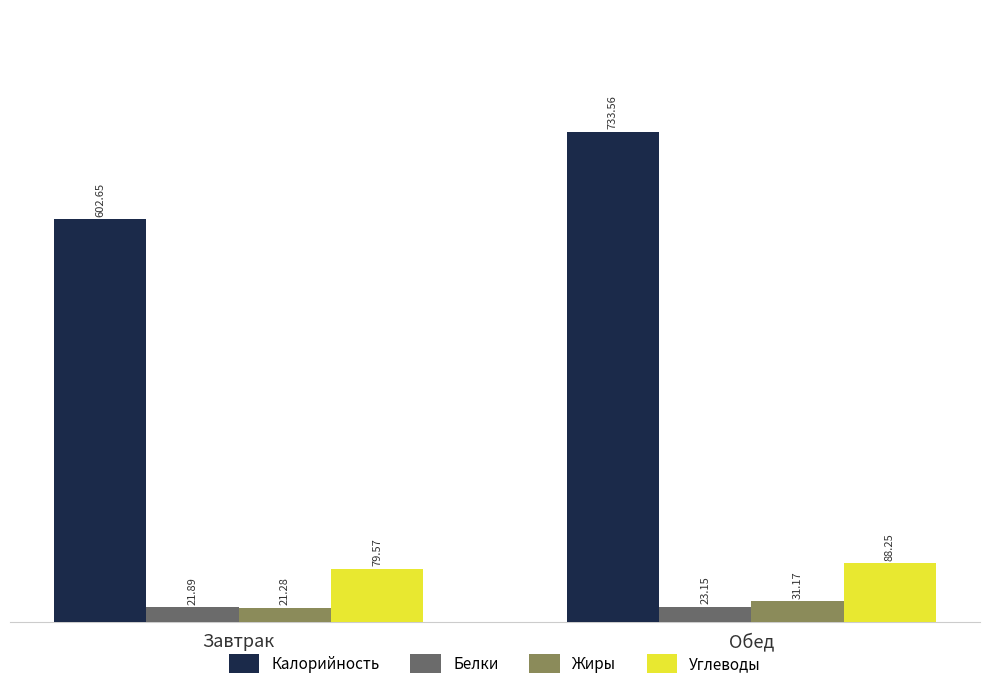

What is the total value across all series at Обед?

876.1